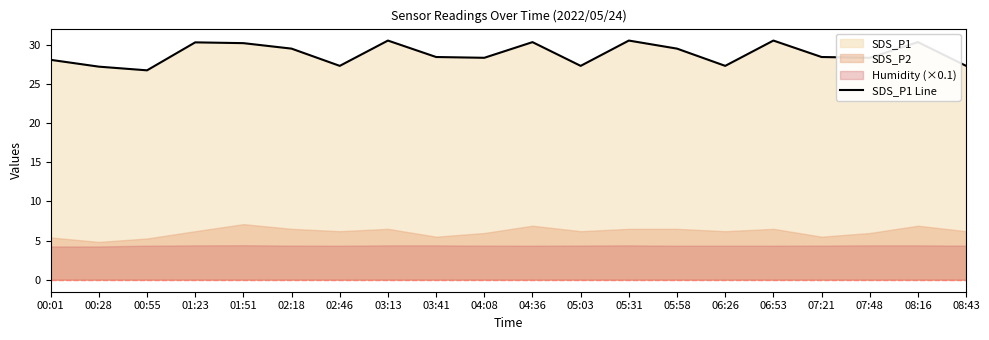

How many values are below 28?

6